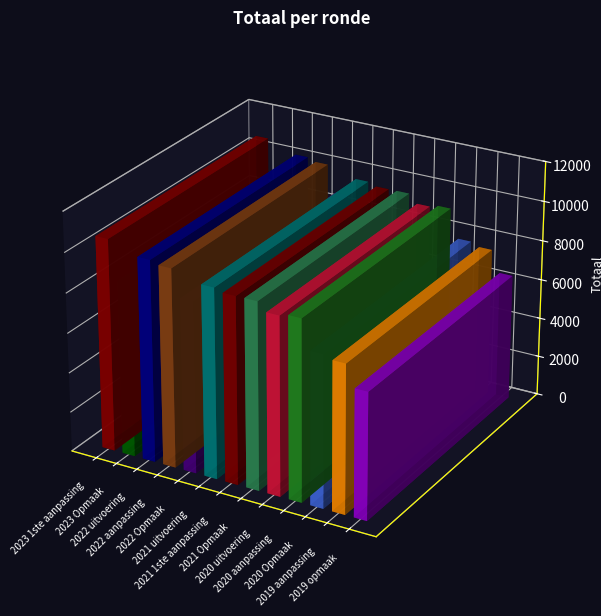

Are the bars horizontal?

No